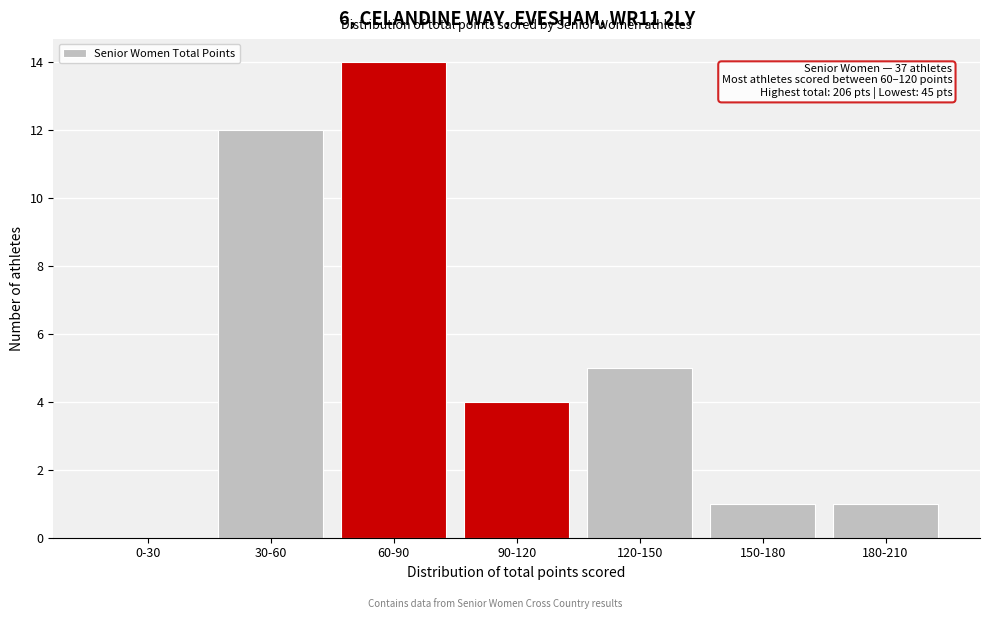

Reading right to left, list all the values displayed in this chart.

180-210=1	150-180=1	120-150=5	90-120=4	60-90=14	30-60=12	0-30=0